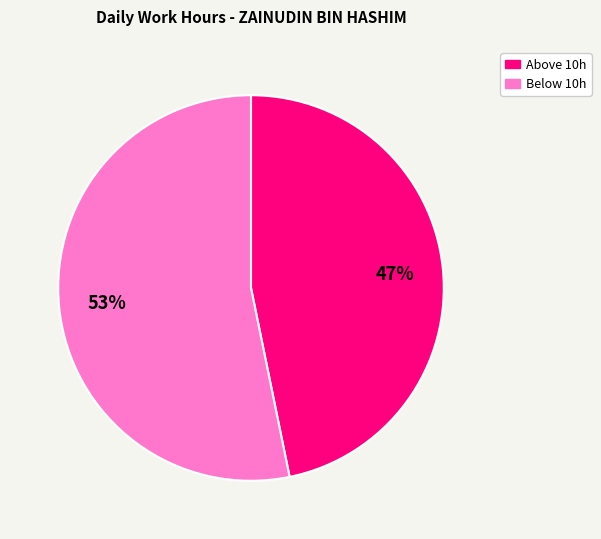

To the nearest percent, what is the difference between the largest and smallest slice percentages?

6%